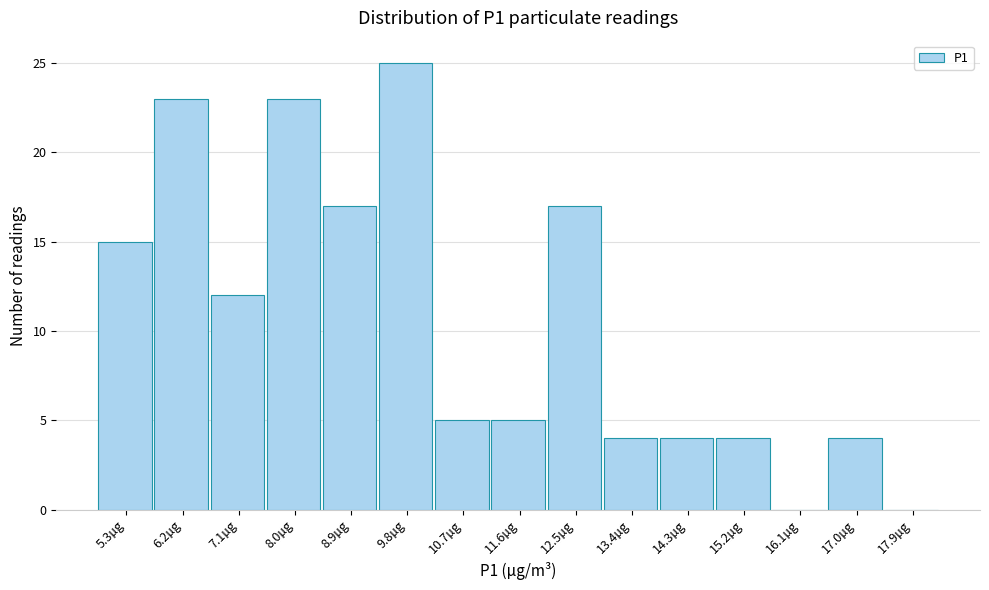

Reading right to left, extract all data points from this chart.

17.9µg=0	17.0µg=4	16.1µg=0	15.2µg=4	14.3µg=4	13.4µg=4	12.5µg=17	11.6µg=5	10.7µg=5	9.8µg=25	8.9µg=17	8.0µg=23	7.1µg=12	6.2µg=23	5.3µg=15